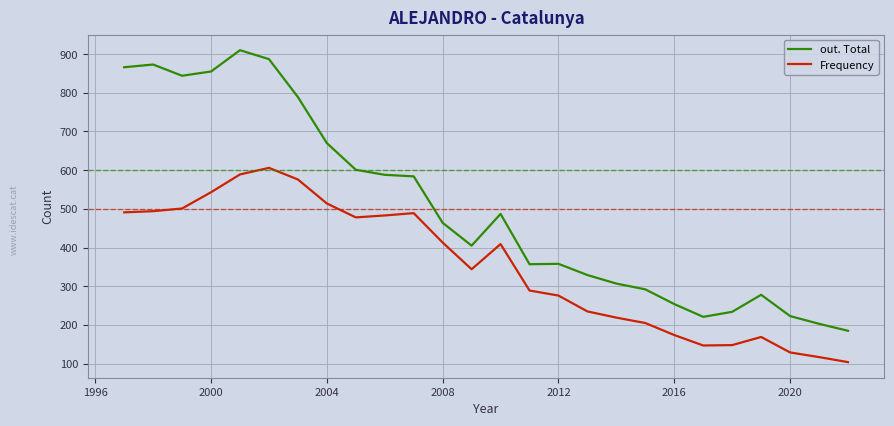

What is the maximum value for Frequency?

606